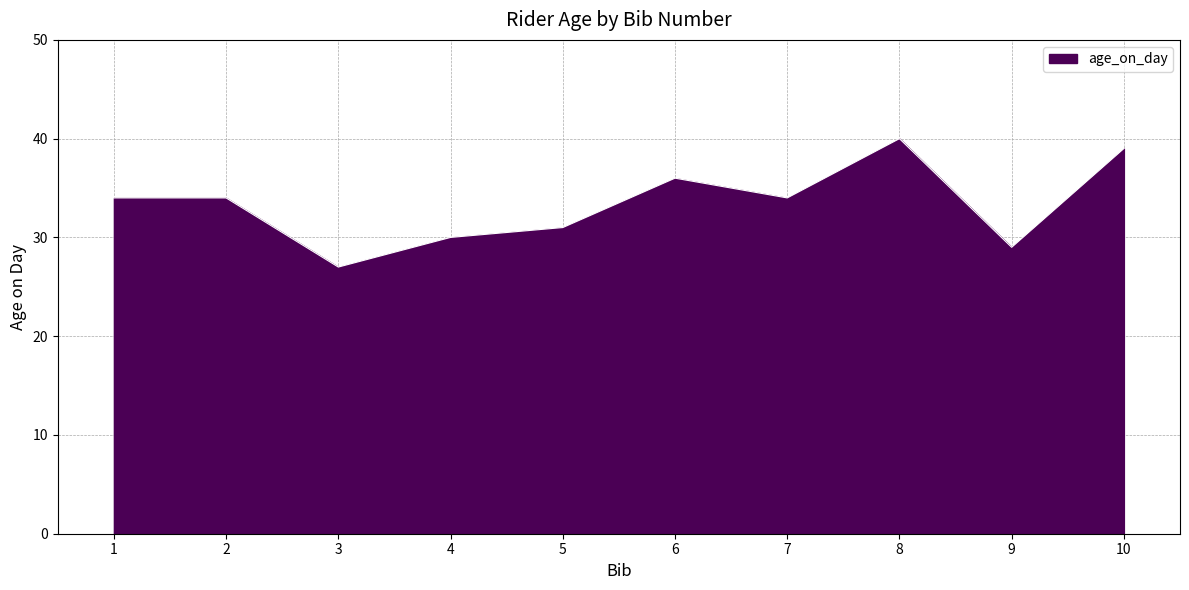

Count the number of categories in the chart.

10